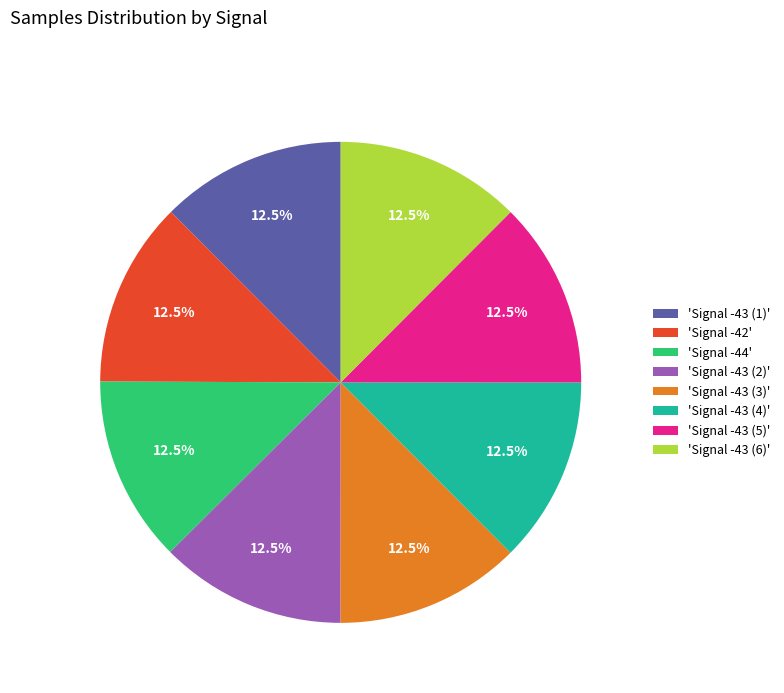

Combined, do 'Signal -43 (2)' and 'Signal -42' account for over 50%?

No